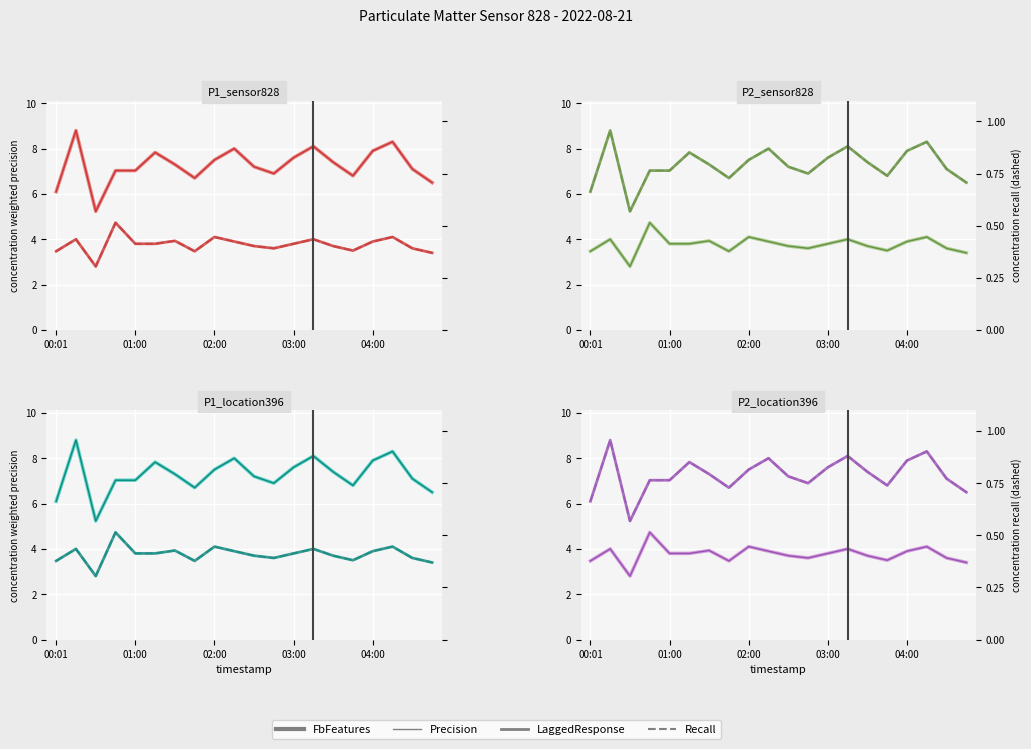

What are all the series names shown in the legend?

FbFeatures, Precision, Recall, LaggedResponse